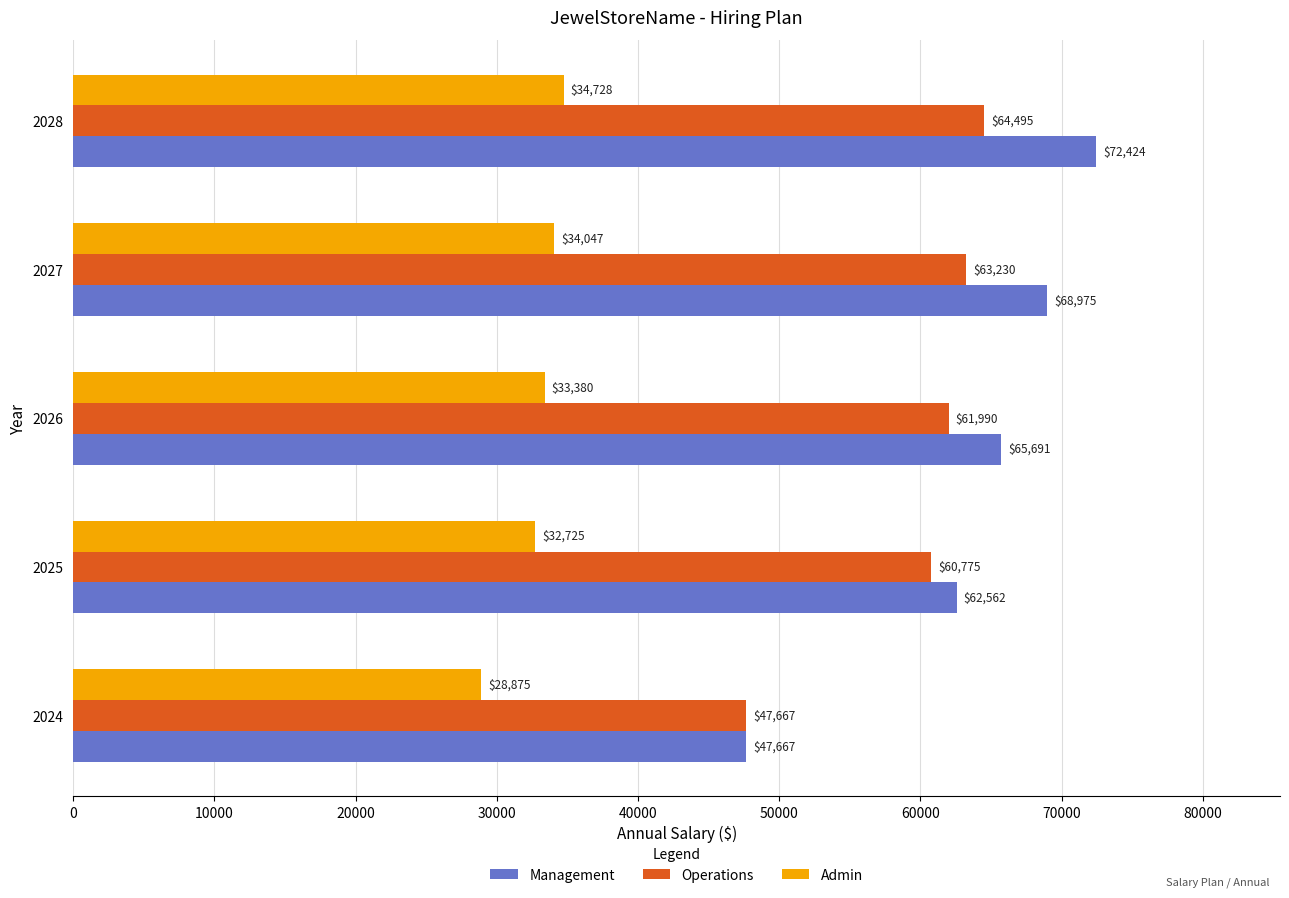

At how many categories does at least one series exceed 54213?

4